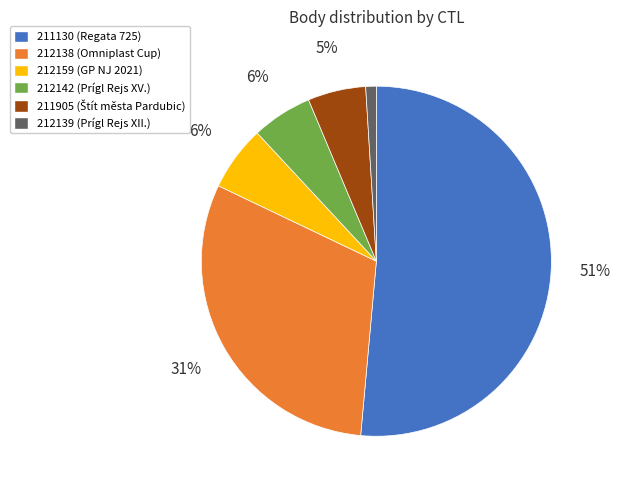

Is there any slice that represents more than half of the pie?

Yes